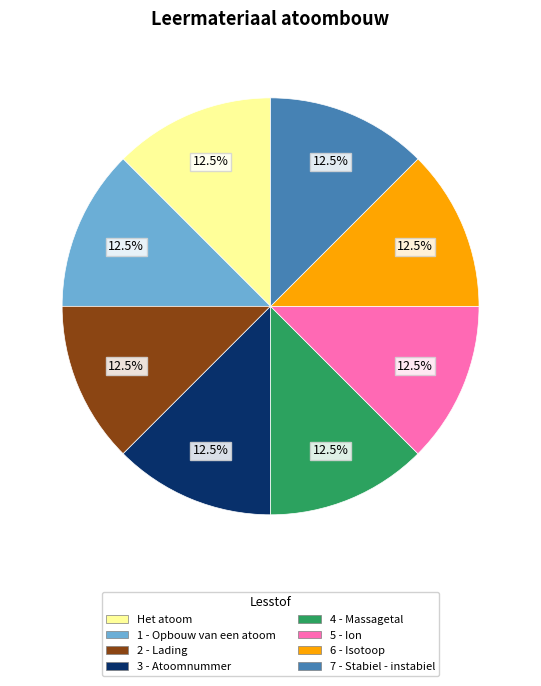

To the nearest percent, what is the combined percentage of 3 - Atoomnummer and Het atoom?

25%